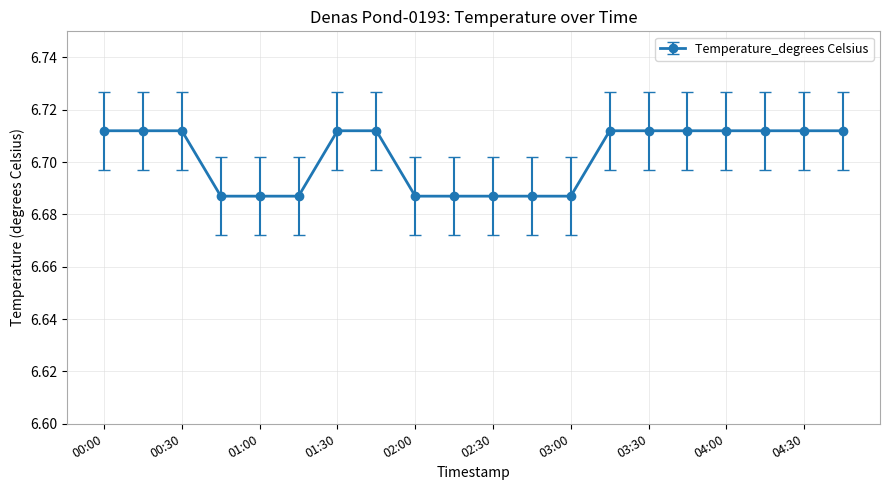

What is the sum of all values?

134.0